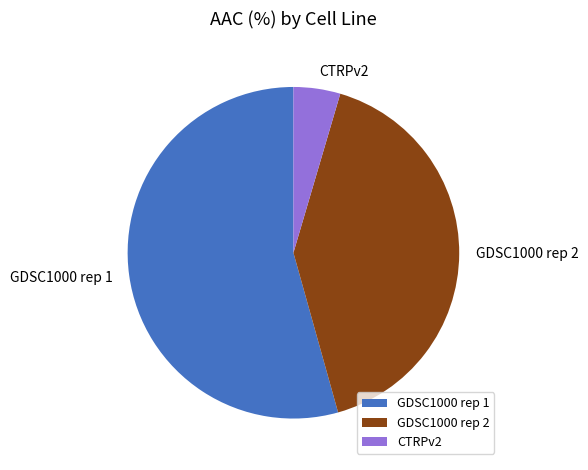

Combined, do CTRPv2 and GDSC1000 rep 2 account for over 50%?

No